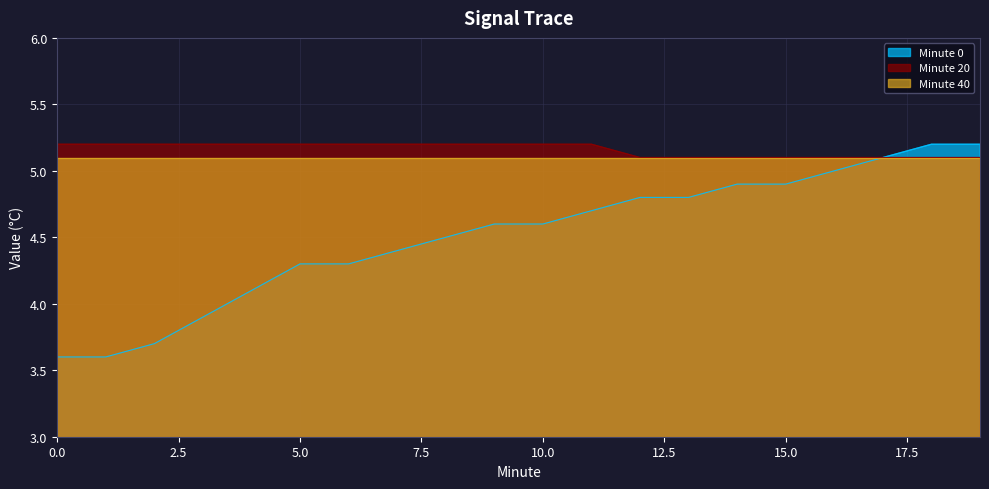

Does the chart have visible grid lines?

Yes